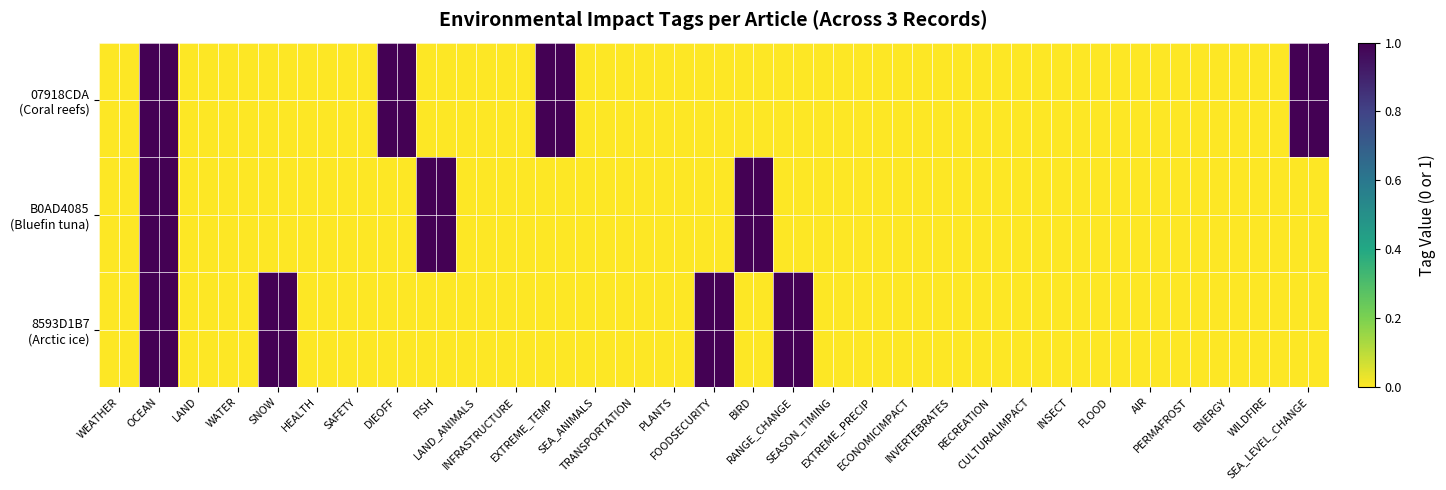

What is the total value across all series at SNOW?

1